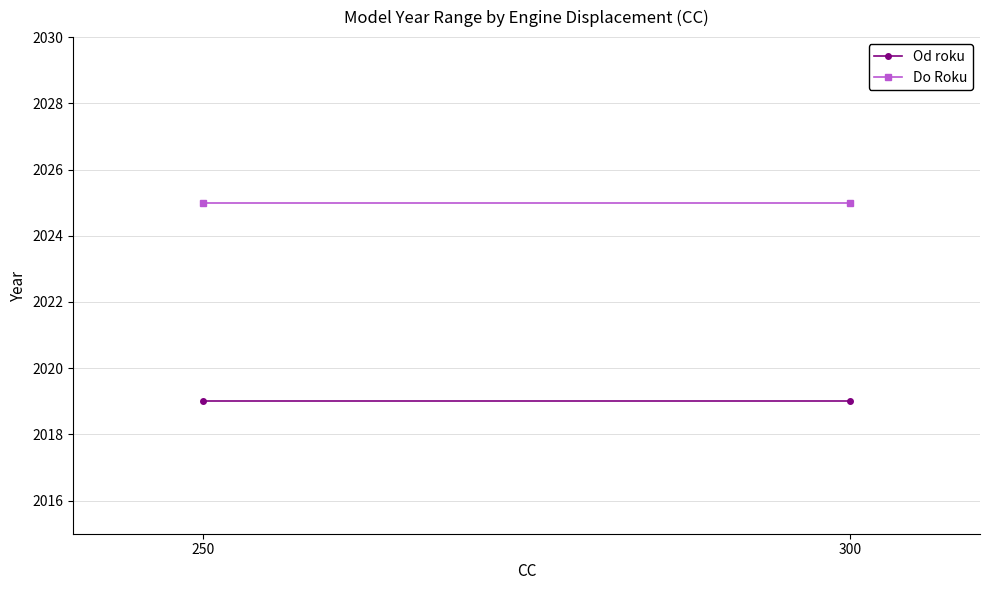

Between 250 and 300, which series saw the biggest shift?

Od roku